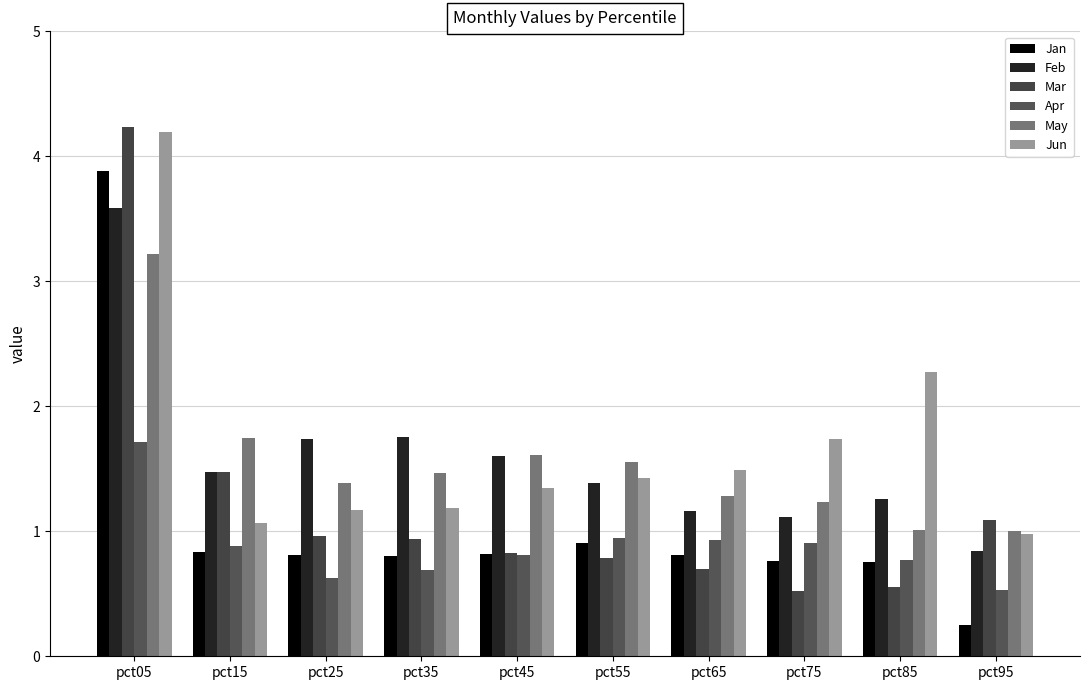

The May series shows 0.7 at pct65. True or false?

False